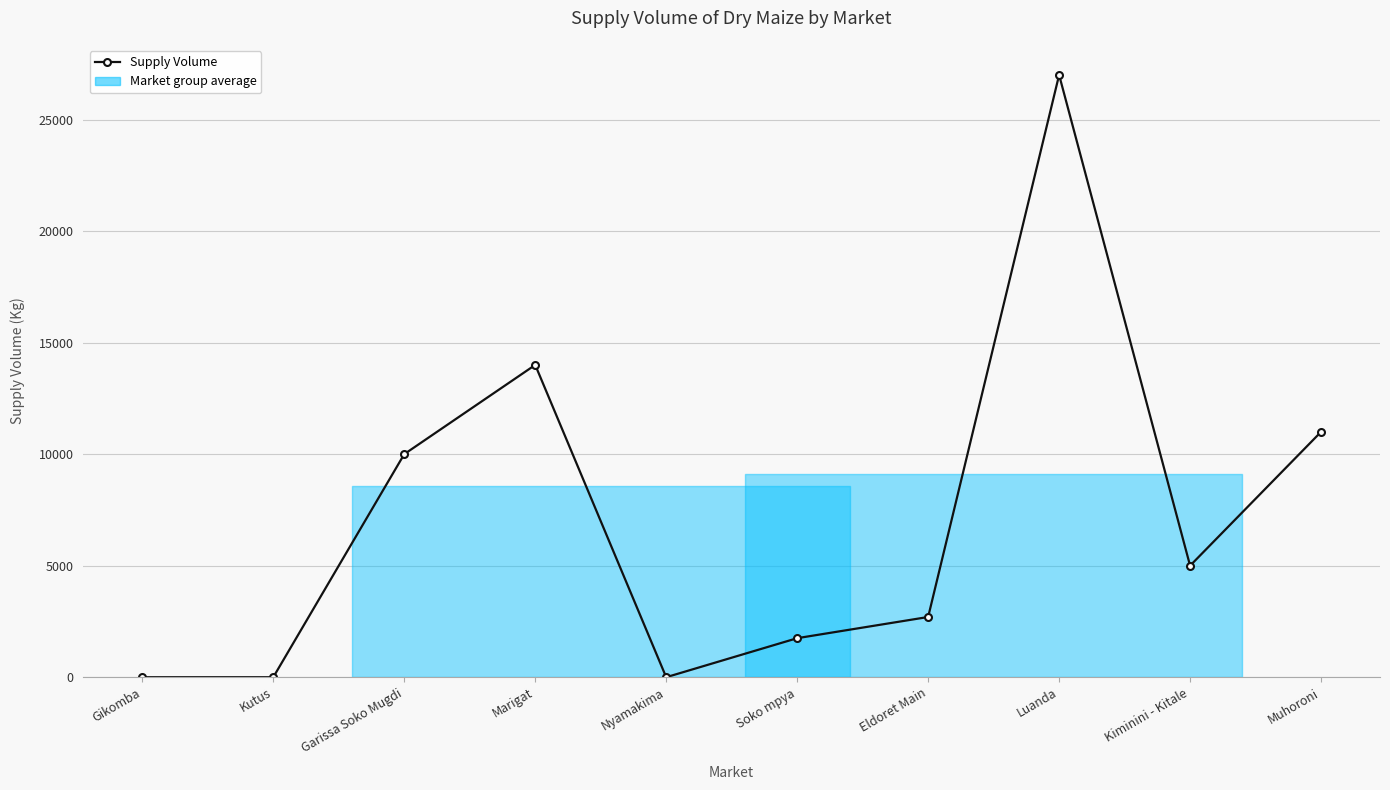

What is the sum of all values?

71450